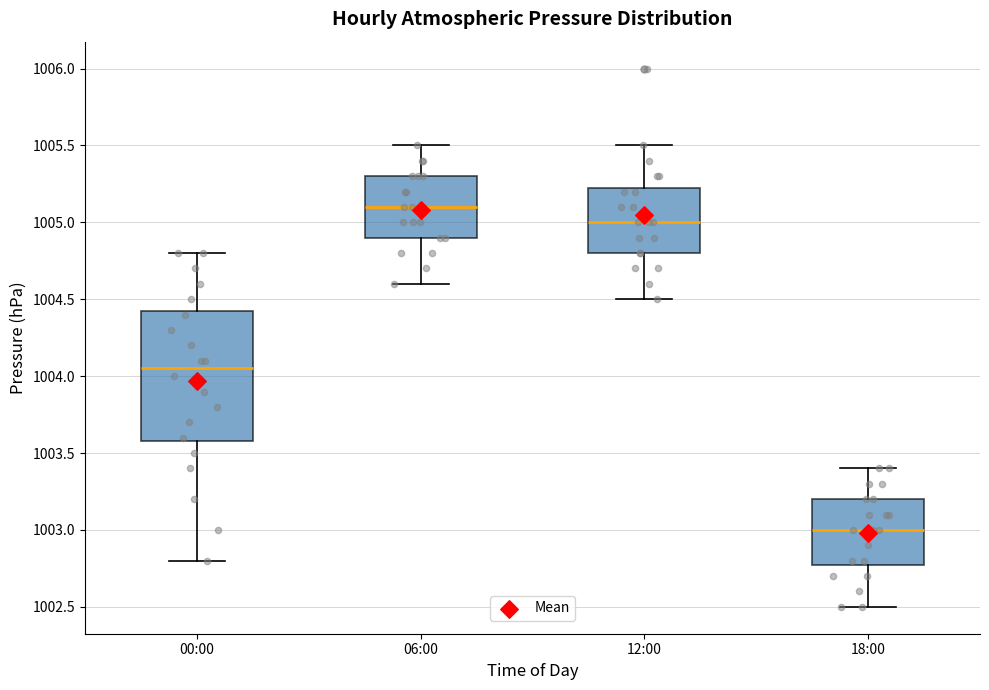

Reading left to right, read every box against the y-axis: the position of its median line, the range the box covers, and the ends of its whiskers. The values are not printed on the chart, so give them approximately, as read against the axis.

00:00: median 1004.05, box 1003.60 to 1004.45, whiskers 1002.80 to 1004.80
06:00: median 1005.10, box 1004.90 to 1005.30, whiskers 1004.60 to 1005.50
12:00: median 1005.00, box 1004.80 to 1005.25, whiskers 1004.50 to 1005.50
18:00: median 1003.00, box 1002.80 to 1003.20, whiskers 1002.50 to 1003.40